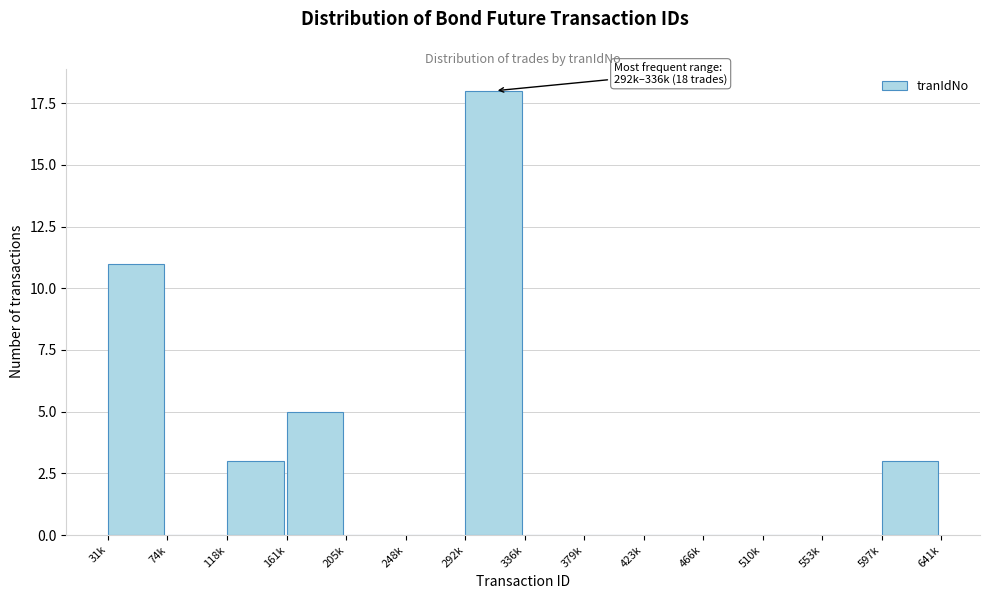

Reading left to right, extract all data points from this chart.

31k=11	74k=0	118k=3	161k=5	205k=0	248k=0	292k=18	336k=0	379k=0	423k=0	466k=0	510k=0	553k=0	597k=3